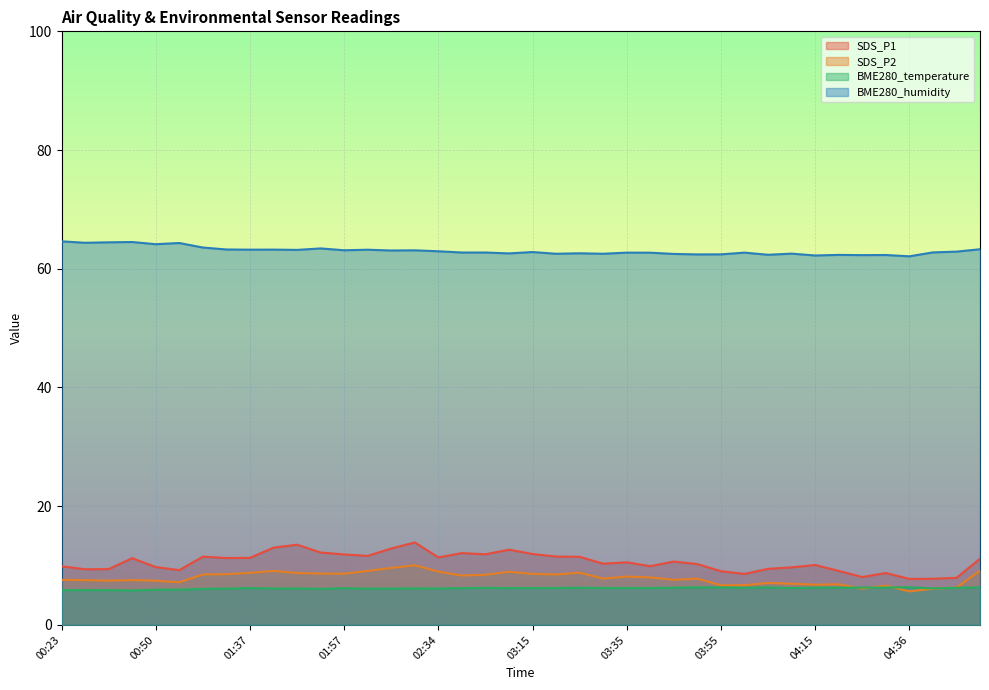

What is the approximate value of BME280_humidity at 04:36?

62.1